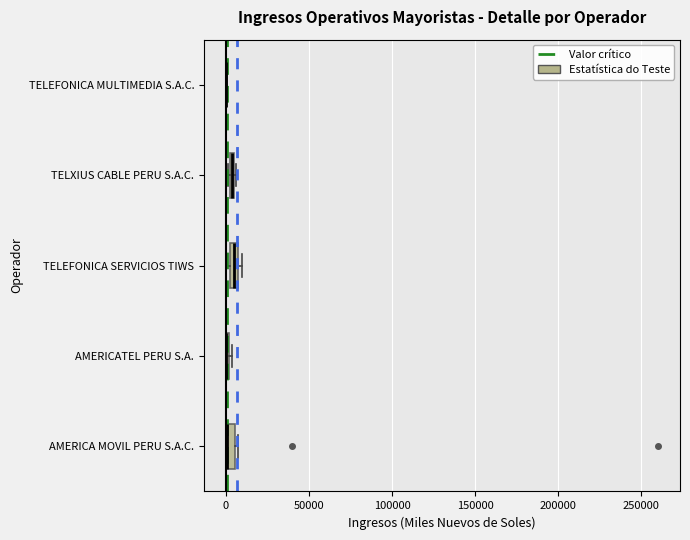

Where is the left edge of the box for TELXIUS CABLE PERU S.A.C. on the x-axis? The values are not printed on the chart, so give them approximately, as read against the axis.

0